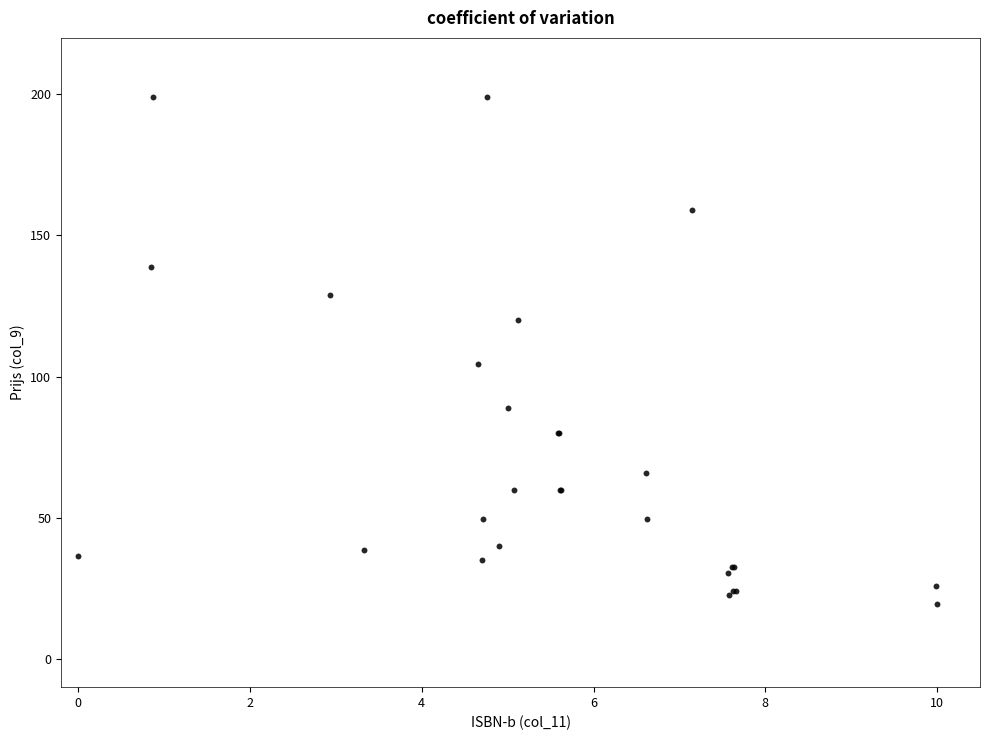

What Y value in the scatter plot is closest to 109?

104.5